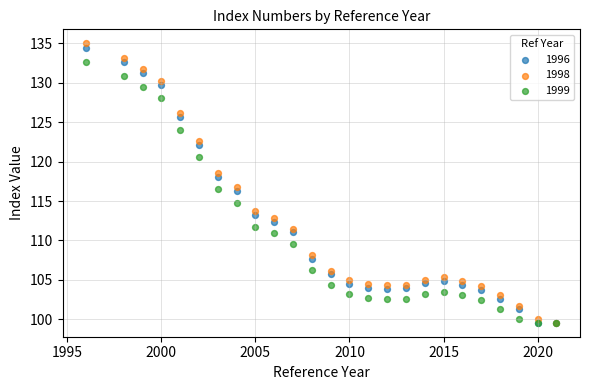

Which series reaches the maximum Y coordinate?

1998